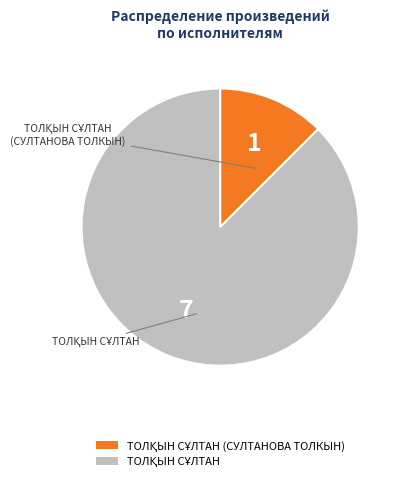

Is there any slice that represents more than half of the pie?

Yes